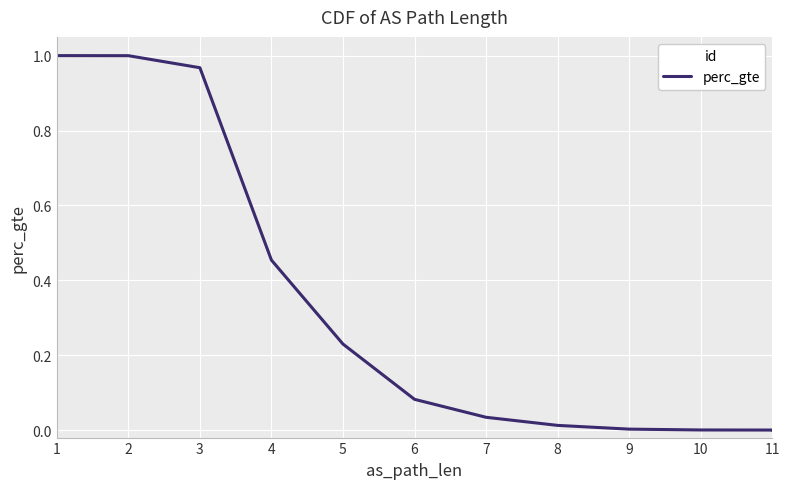

True or false: the data shows 0.7 at 2.

False